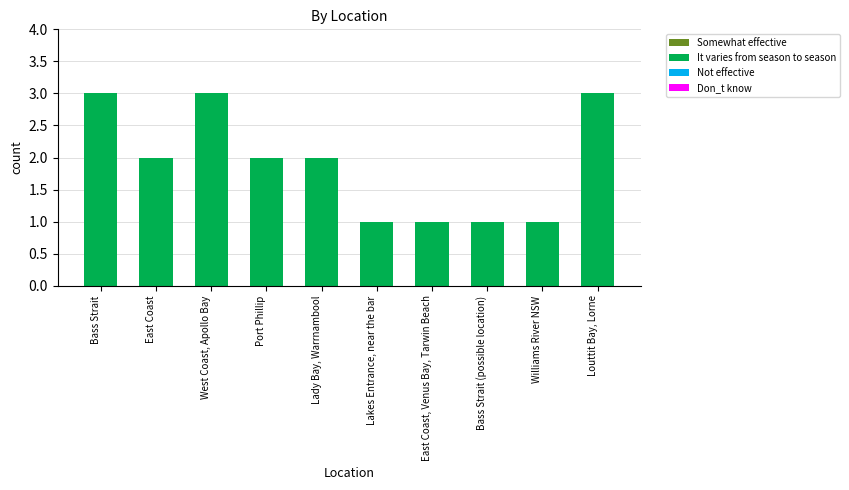

Are the bars grouped side by side (vs. stacked)?

No